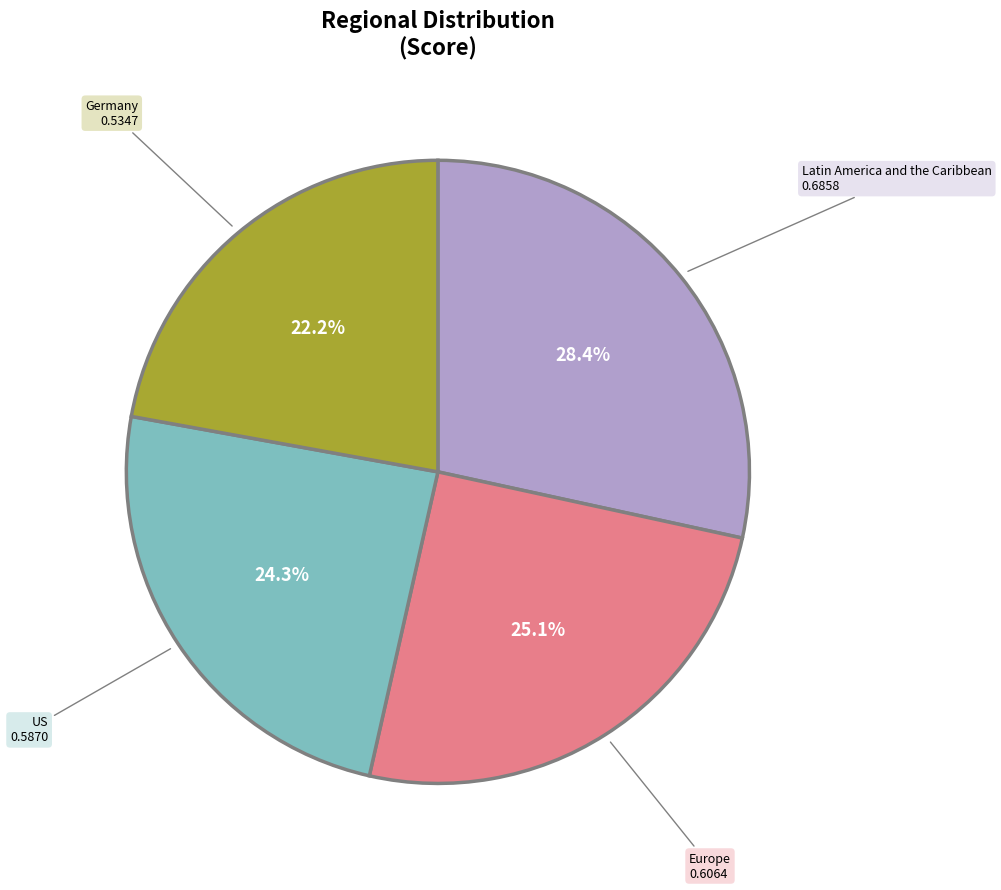

Is there a majority slice in this chart?

No